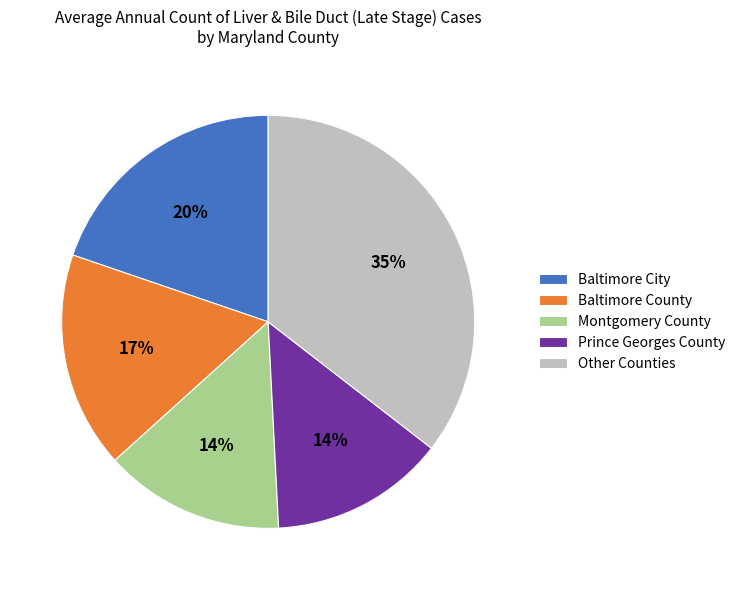

What percentage is the Baltimore City slice, to the nearest percent?

20%